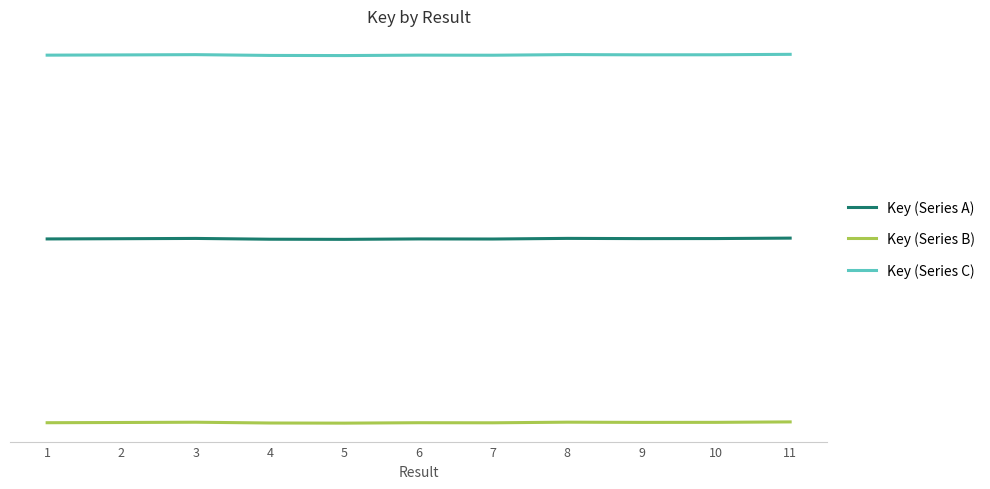

What are all the series names shown in the legend?

Key (Series A), Key (Series B), Key (Series C)